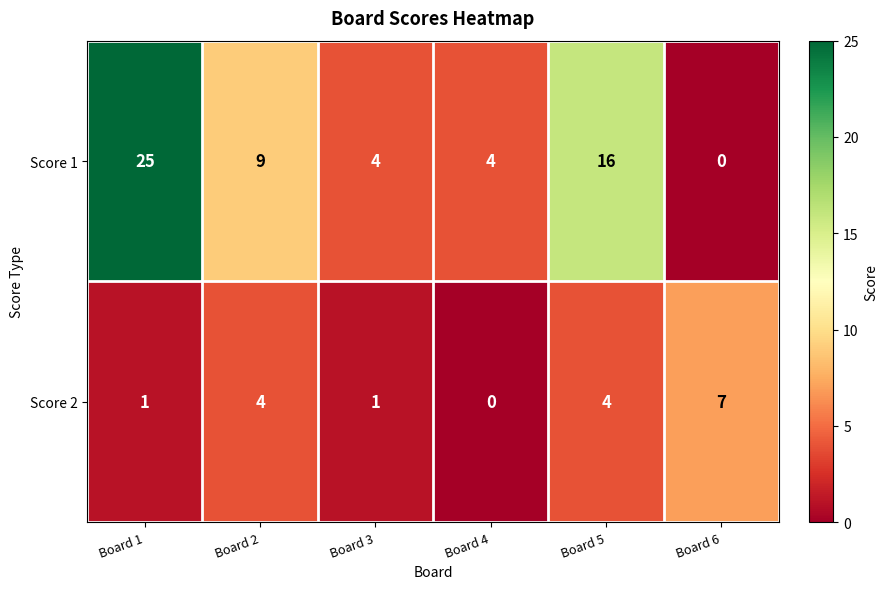

What is the total value across all series at Board 3?

5